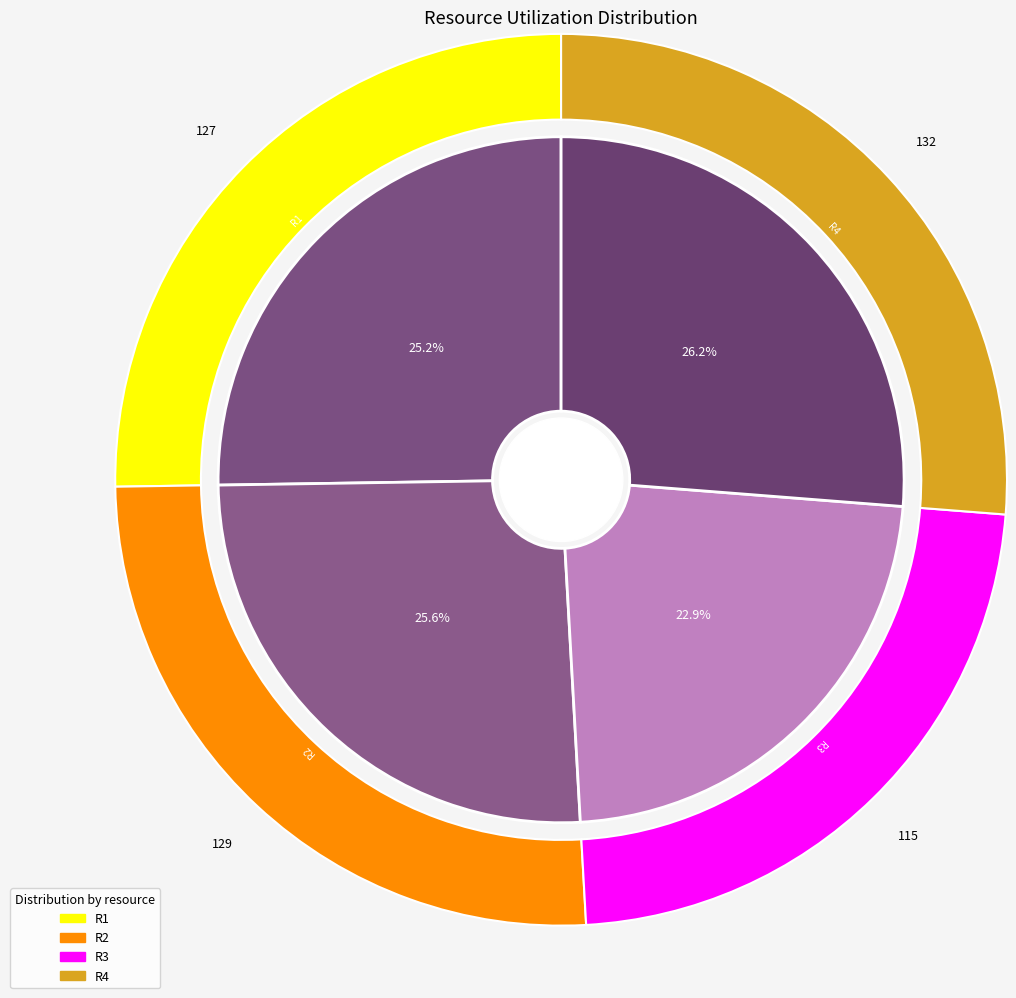

Is there a majority slice in this chart?

No